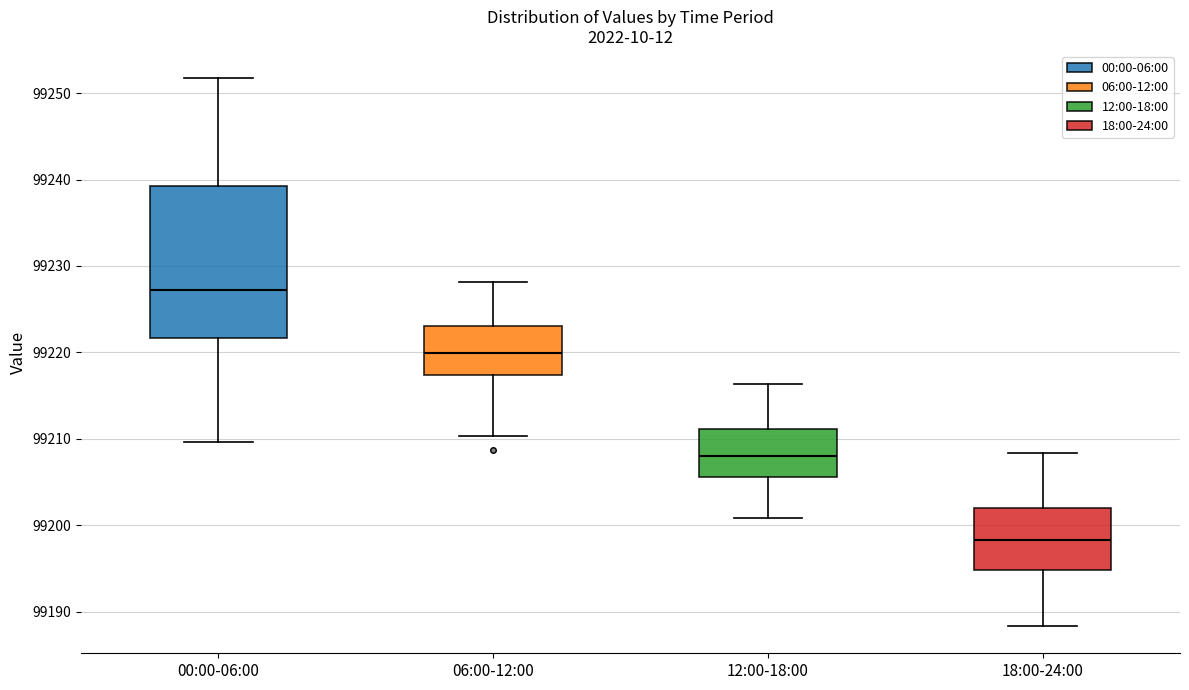

Comparing the boxes themselves (not the whiskers), which one is the tallest?

00:00-06:00